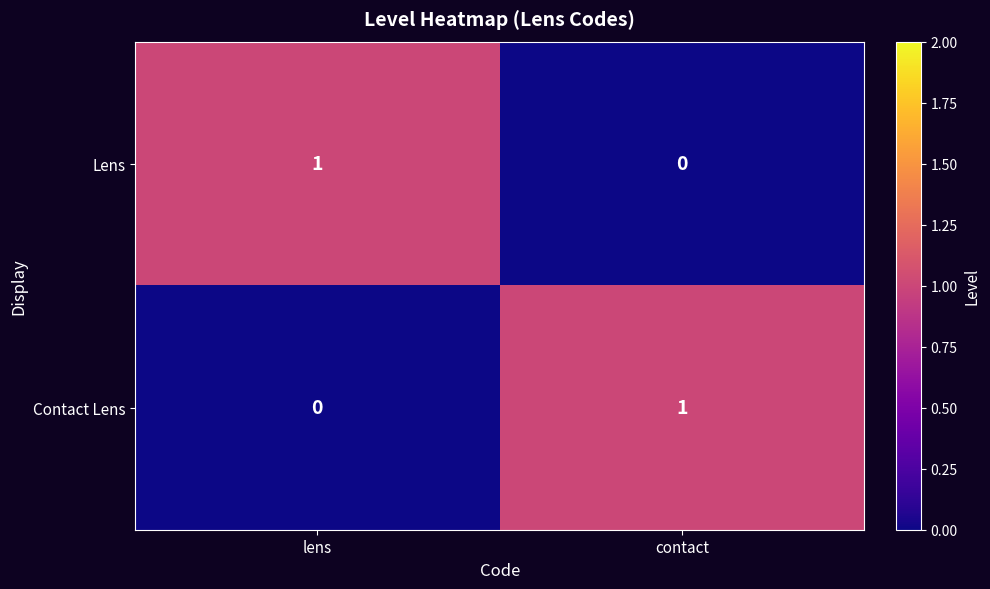

Reading left to right, transcribe all the data shown in this chart.

Lens: 1	0
Contact Lens: 0	1